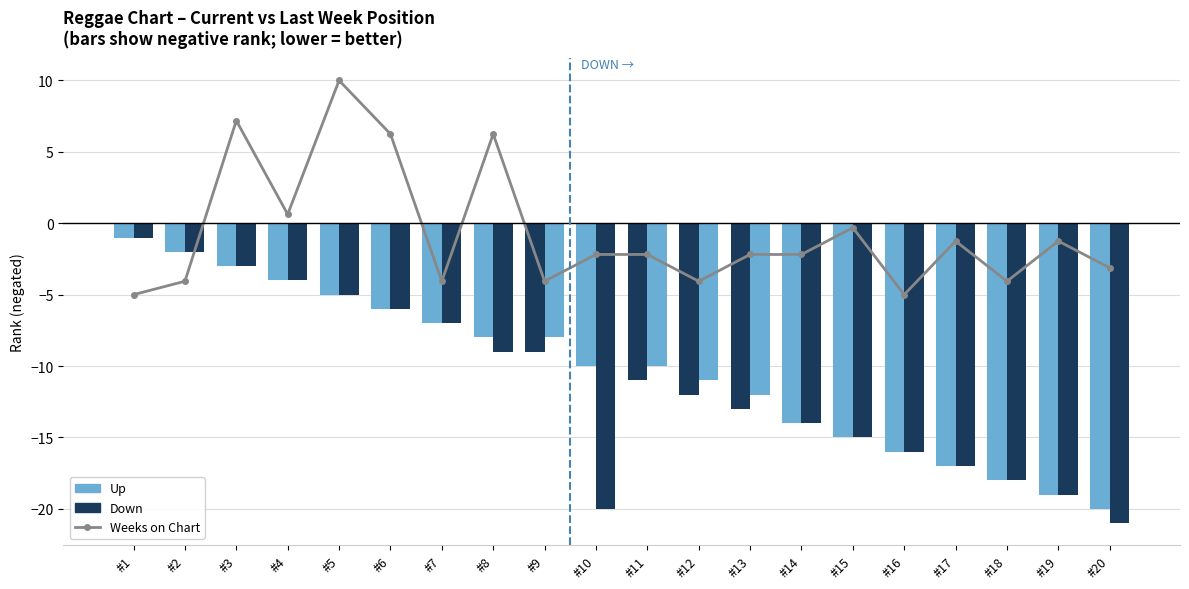

Is it true that Current Position equals -7.0 at #7?

True